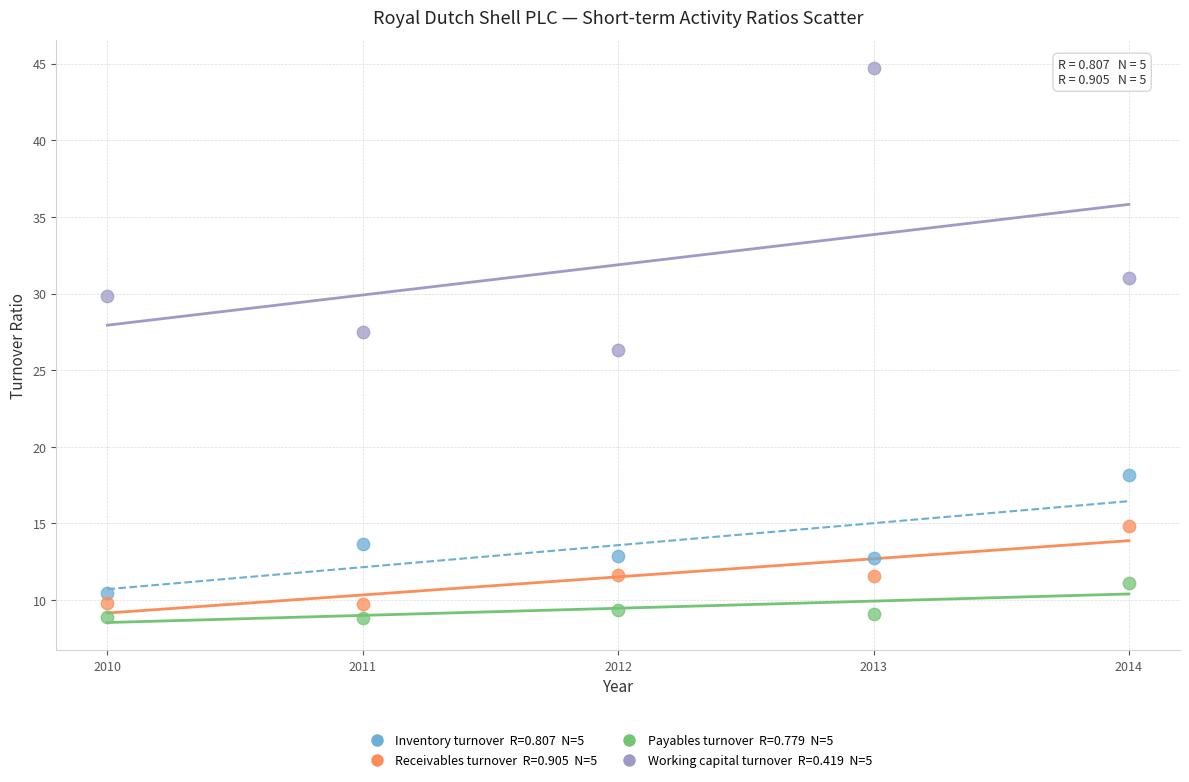

Across all data points, what is the range of Y values (max minus min)?

35.9